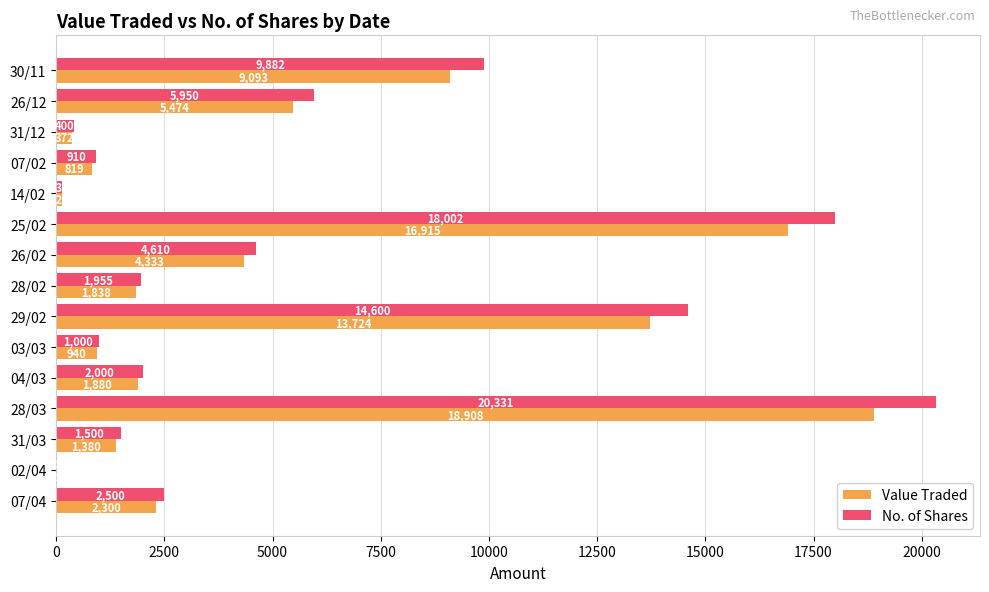

What is the sum of the No. of Shares values at 07/02 and 28/03?

21241